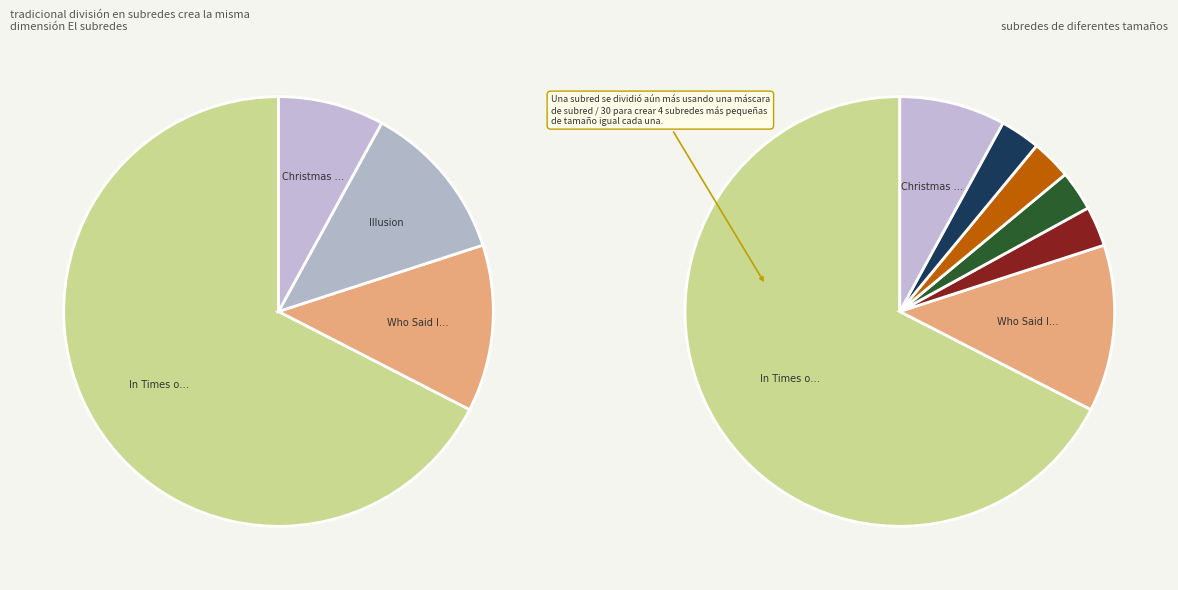

Rank the categories by value from highest to lowest.

In Times of Trouble, Who Said It Would Be Easy?, Illusion, Christmas Sweater